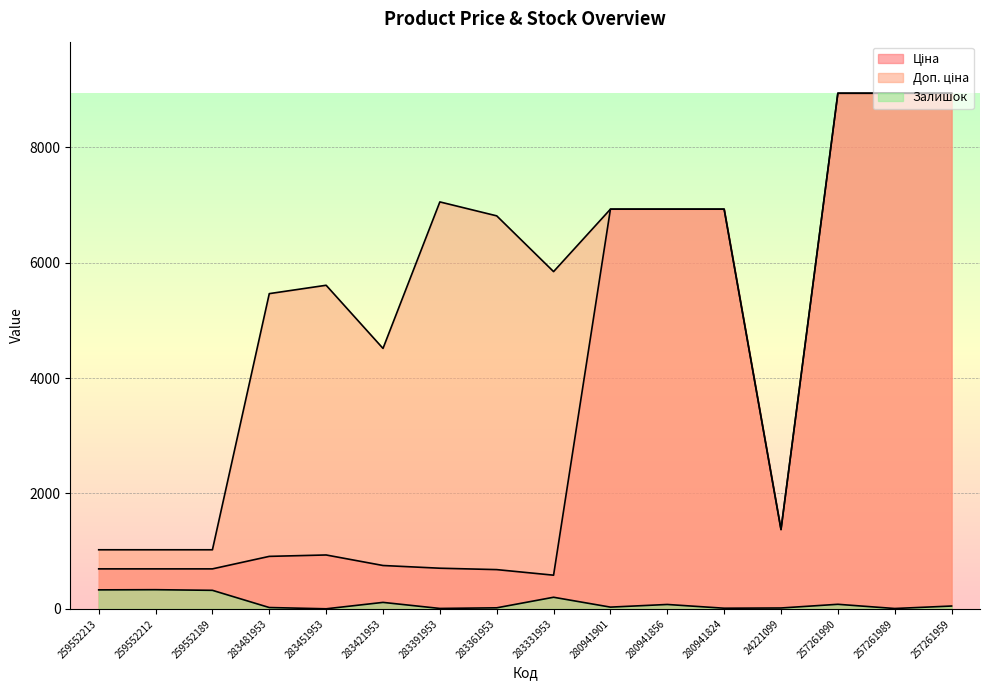

True or false: Доп. ціна and Залишок intersect in this chart.

False